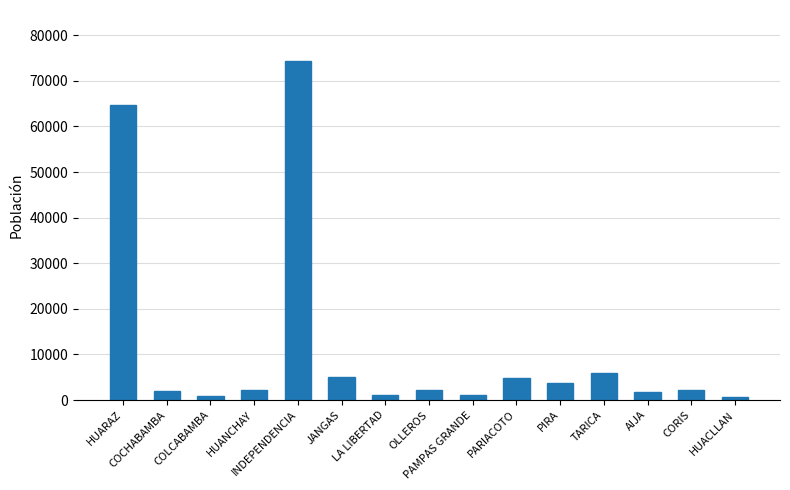

What is the average value?

11519